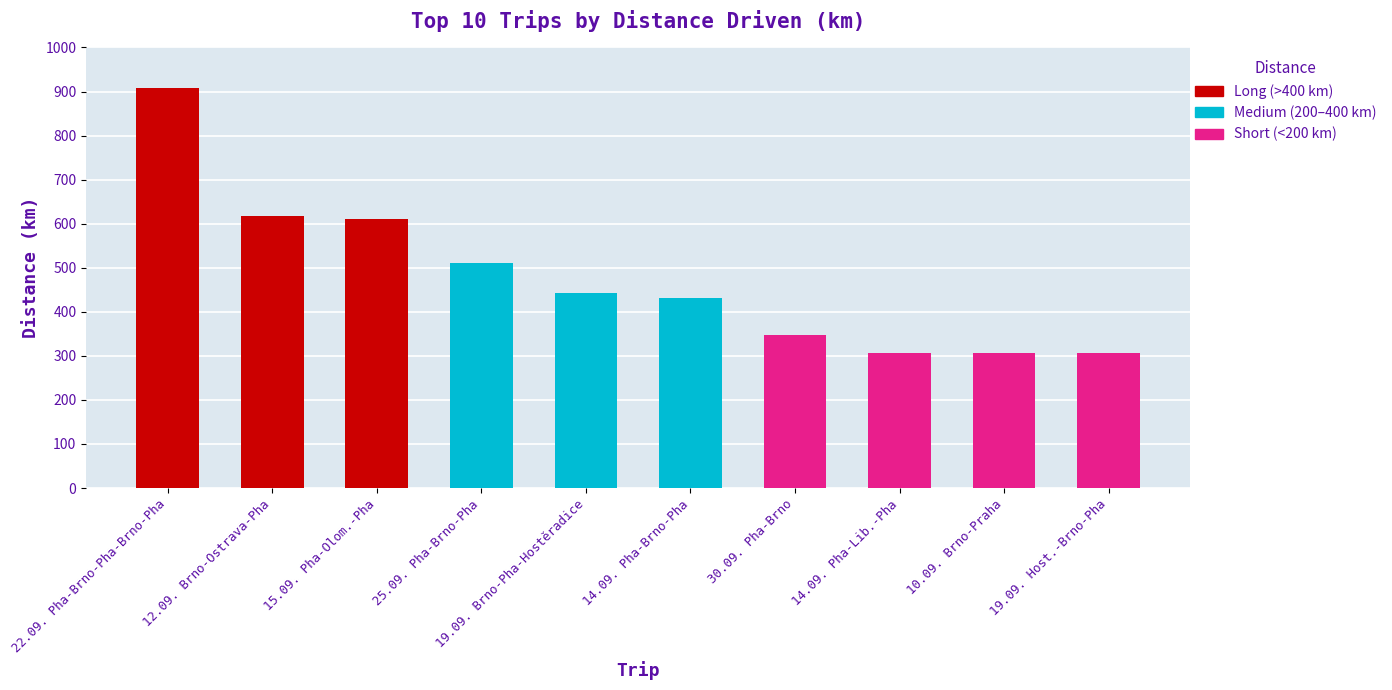

What is the value of the 4th bar from the left?

511